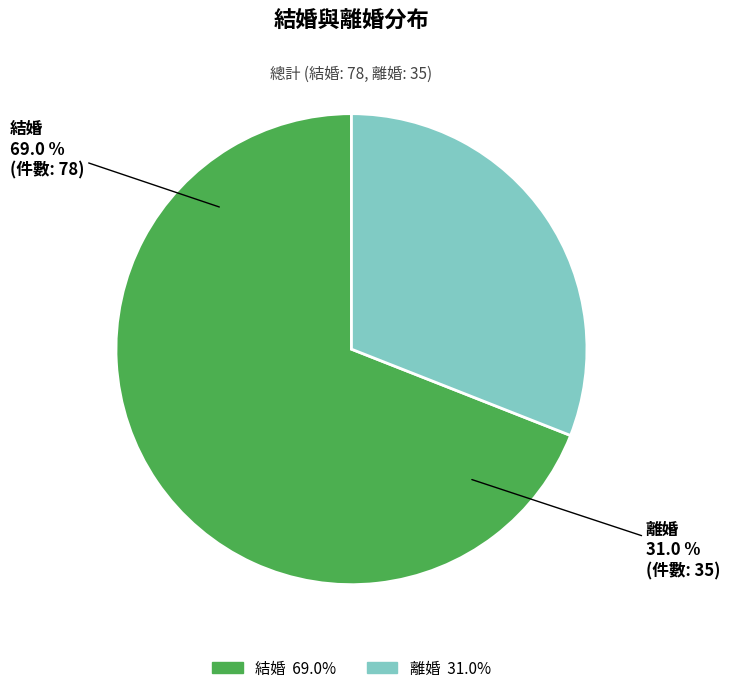

Do 結婚 and 離婚 together represent more than half of the pie?

Yes